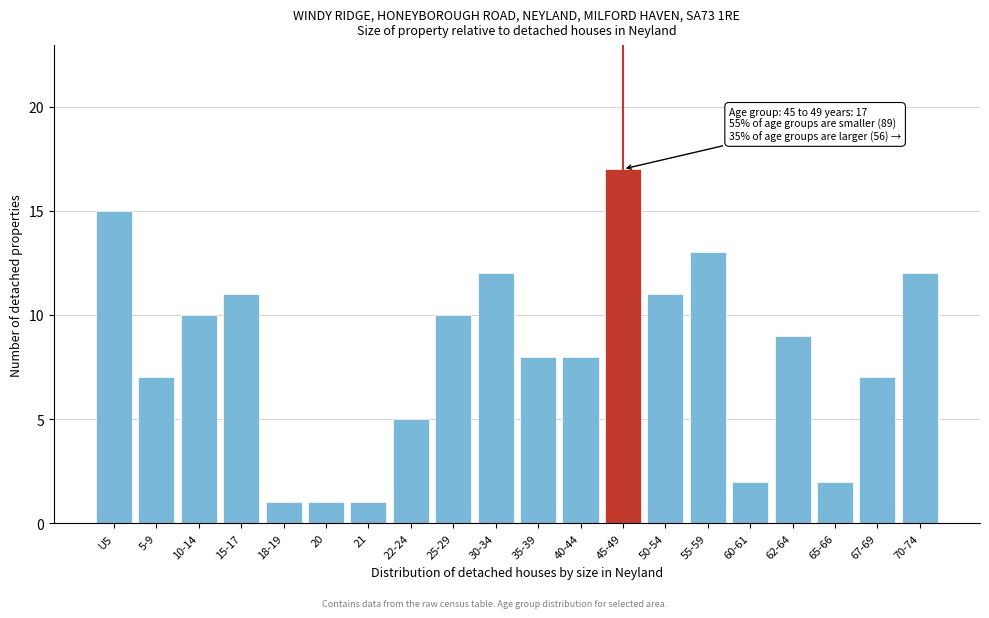

Reading right to left, transcribe all the data shown in this chart.

12	7	2	9	2	13	11	17	8	8	12	10	5	1	1	1	11	10	7	15